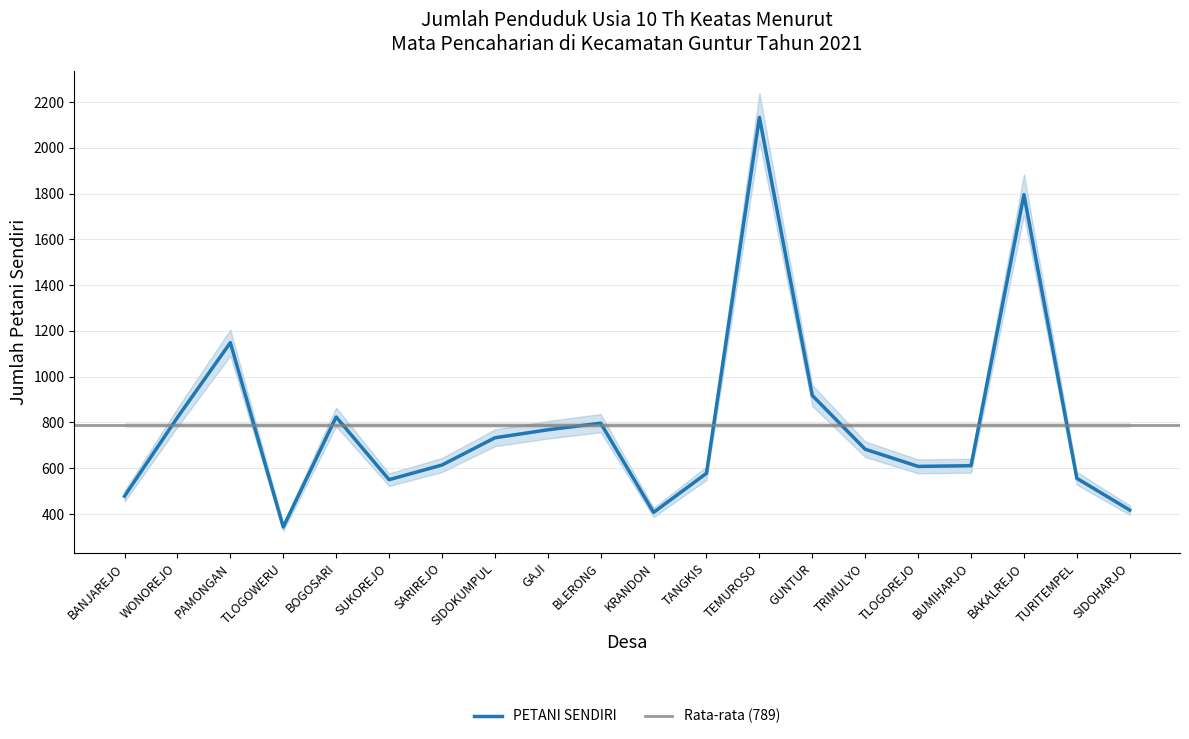

What value does the data have at SIDOKUMPUL, to the nearest 50?

750